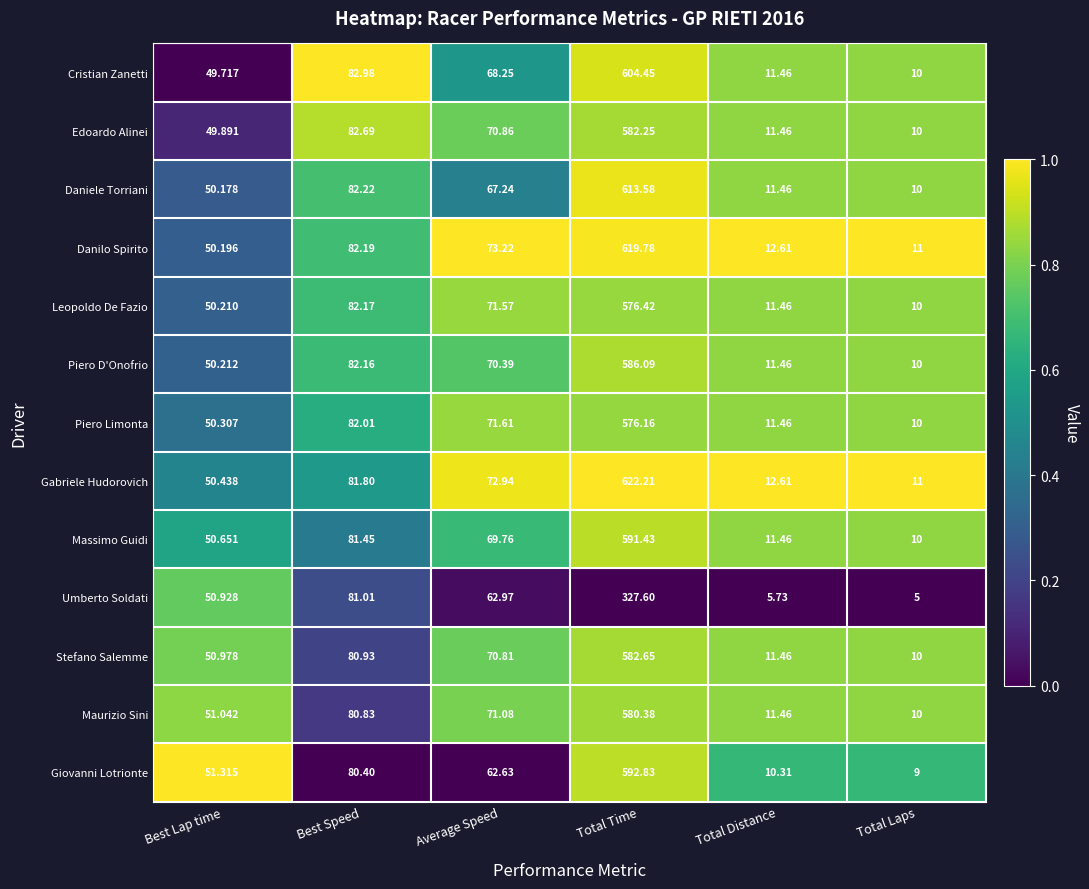

What is the spread (max minus min) of values at Total Time?

294.6